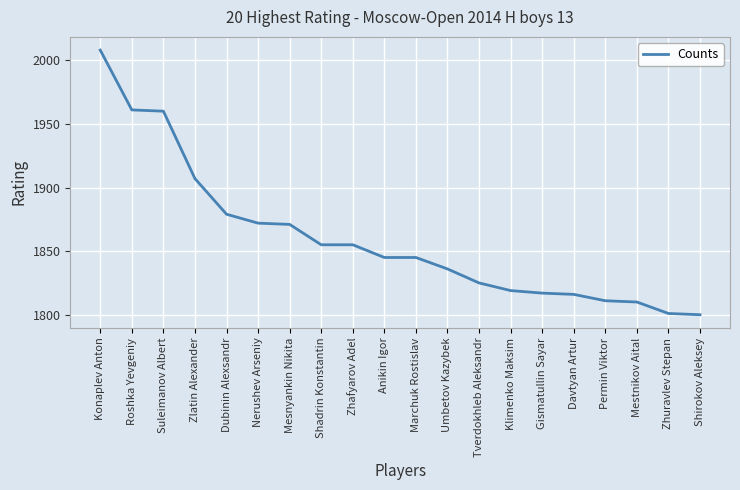

What position from the right is Roshka Yevgeniy?

19